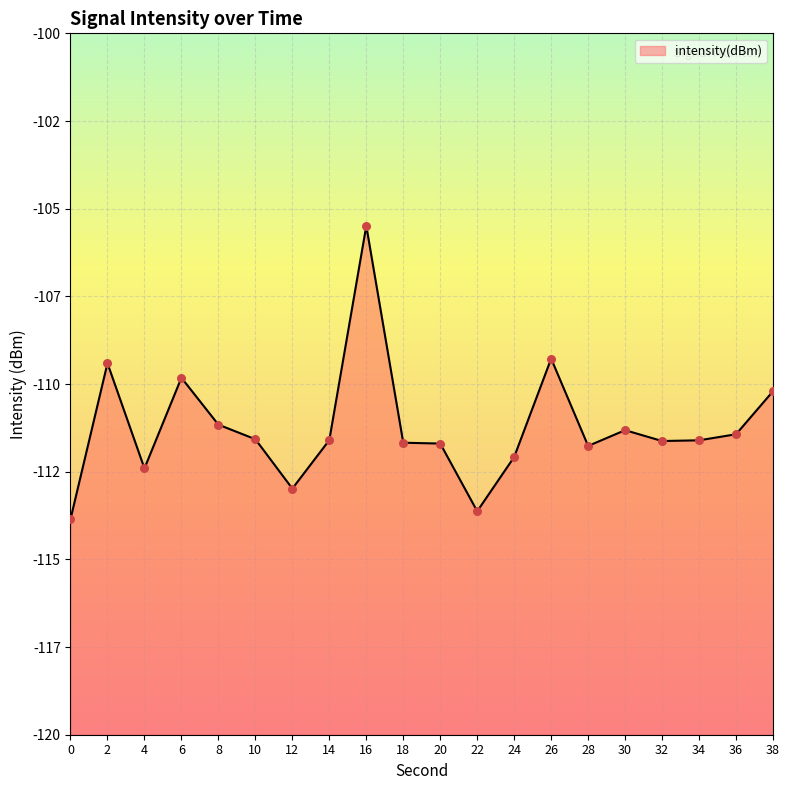

Between 2 and 4, which is larger?

2